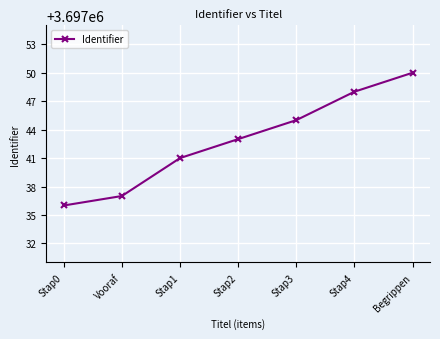

Reading left to right, extract all data points from this chart.

3697036	3697037	3697041	3697043	3697045	3697048	3697050